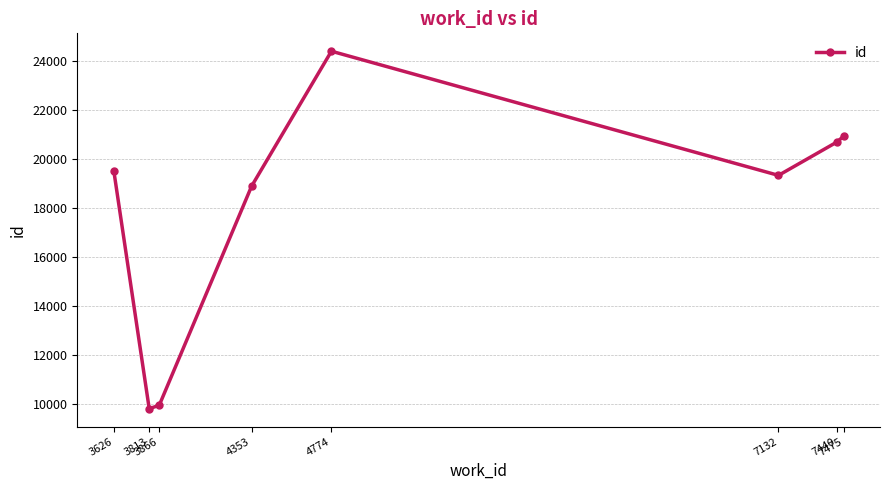

Count the number of categories in the chart.

8